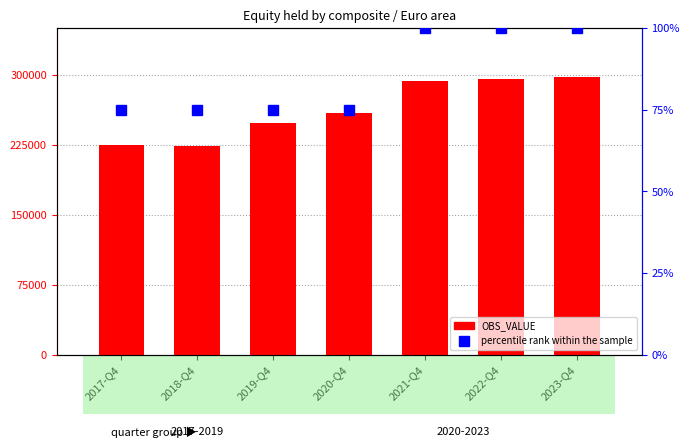

Where does the OBS_VALUE series first go above 258983?

2020-Q4